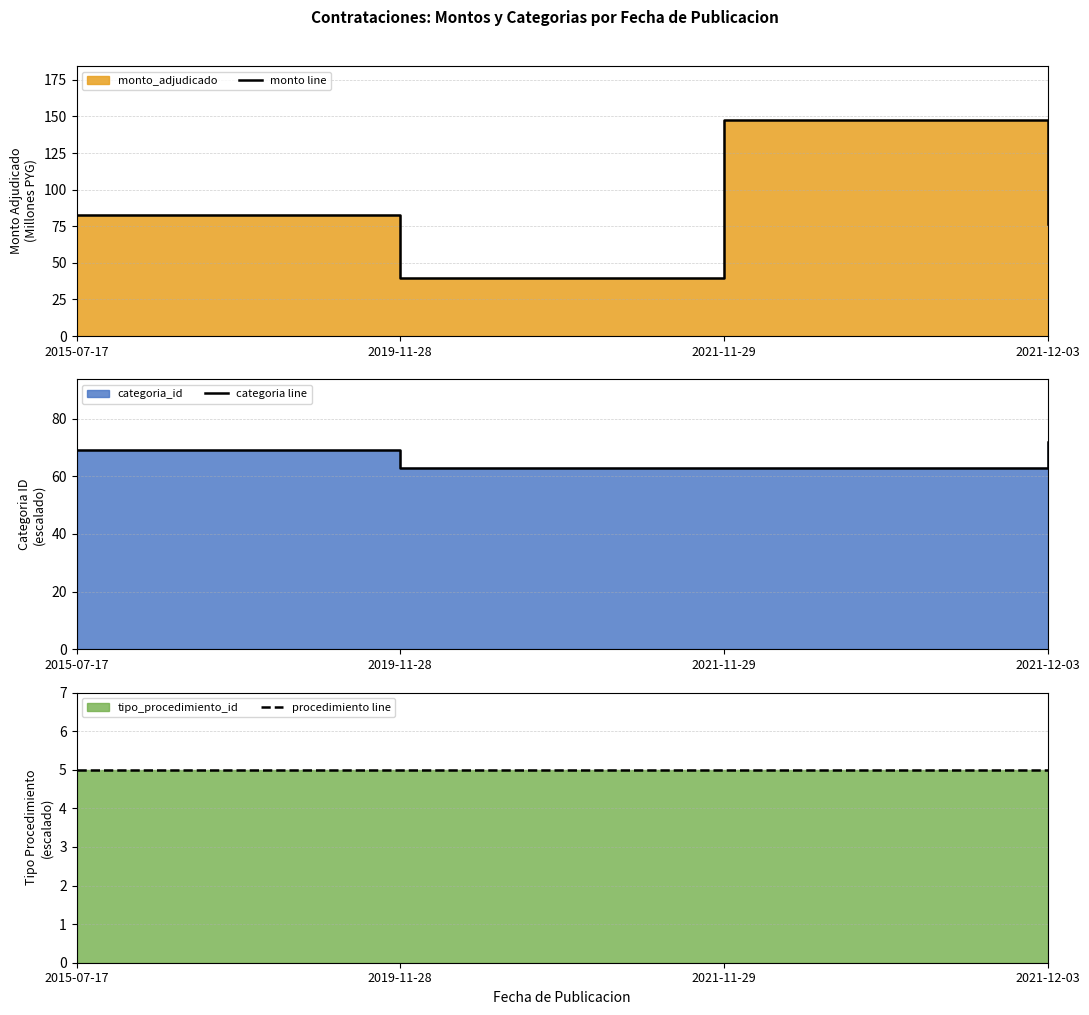

Where do categoria line and monto line first cross each other?

2015-07-17 and 2019-11-28